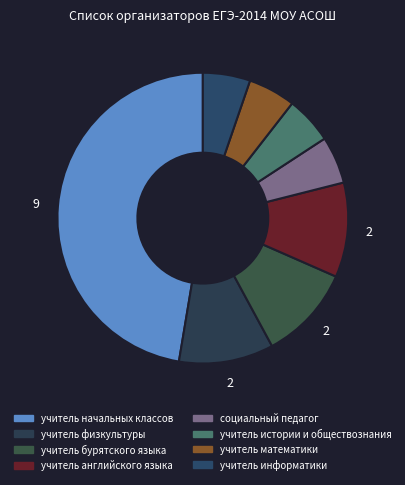

What portion of the pie excludes социальный педагог?

94.7%